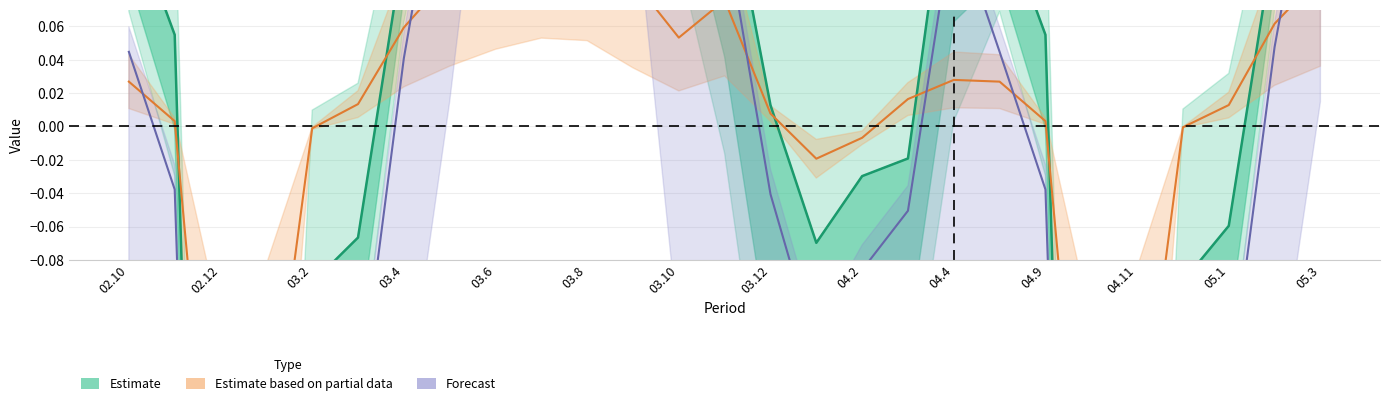

Which series has the largest range (max minus min)?

Forecast